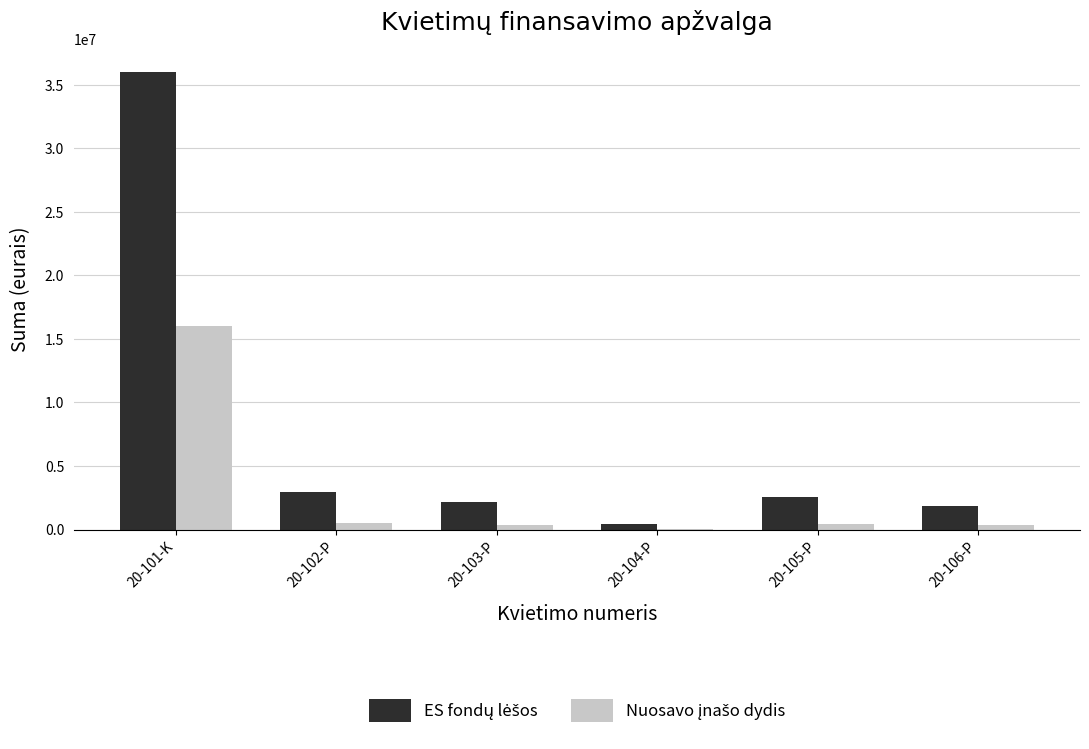

Are the bars grouped side by side (vs. stacked)?

Yes